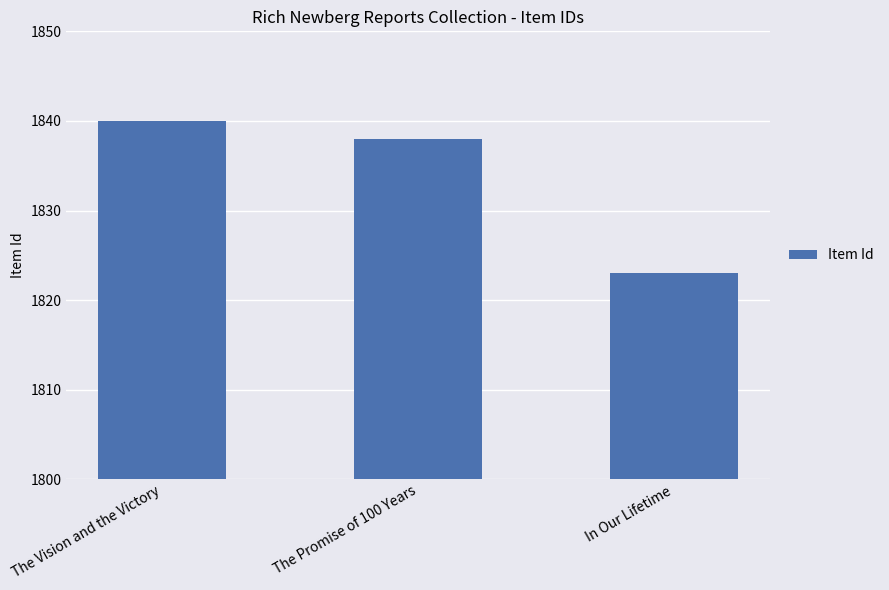

What is the difference between the values at The Vision and the Victory and The Promise of 100 Years?

2